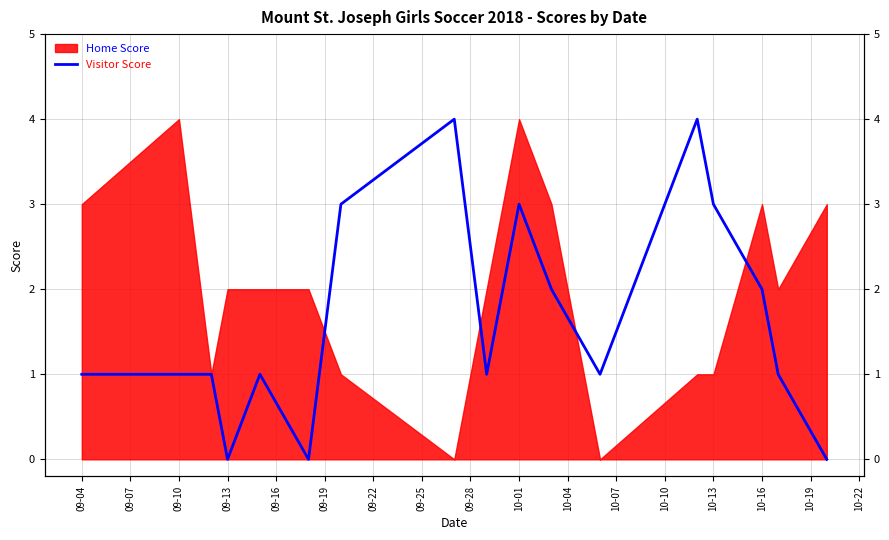

True or false: there are more than 2 points higher than both neighbors.

True